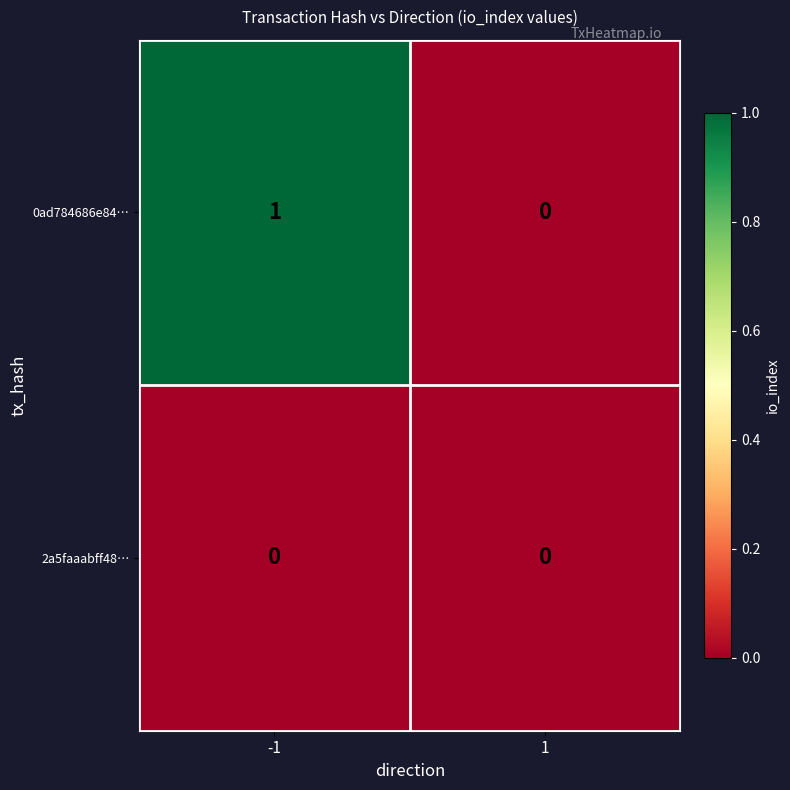

Which series has the largest range (max minus min)?

0ad784686e84…